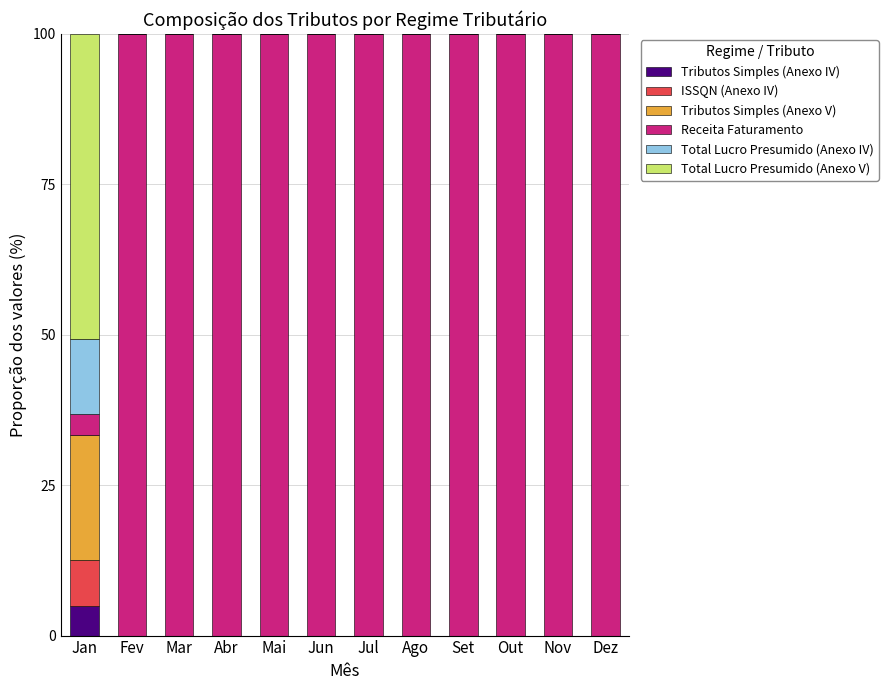

What is the total value across all series at Dez?

100.0